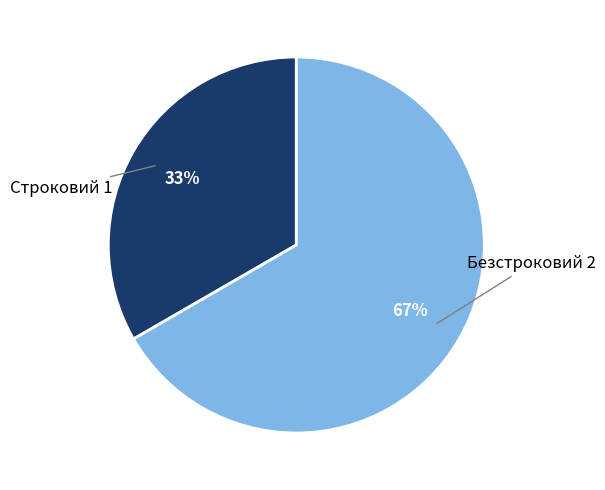

How many segments does this pie chart have?

2